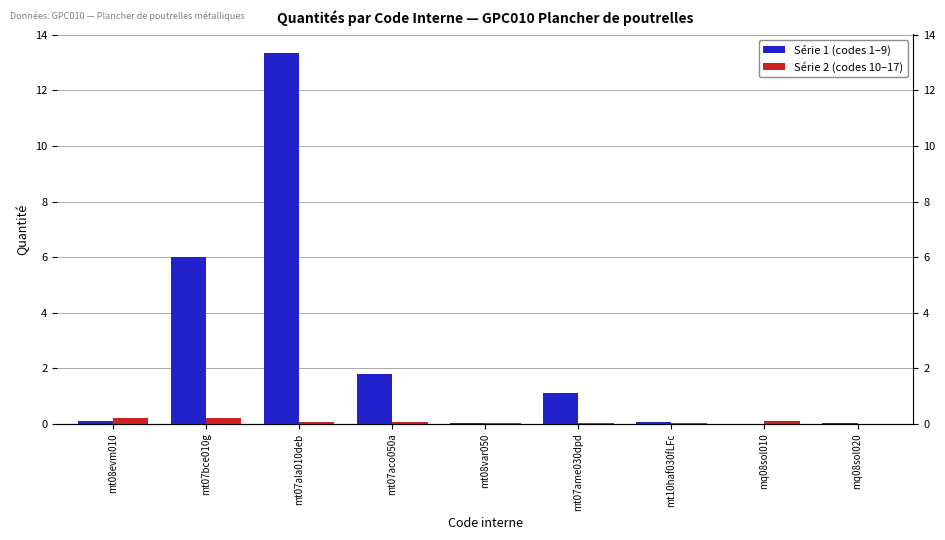

What is the label of the 2nd bar from the right?

mq08sol010